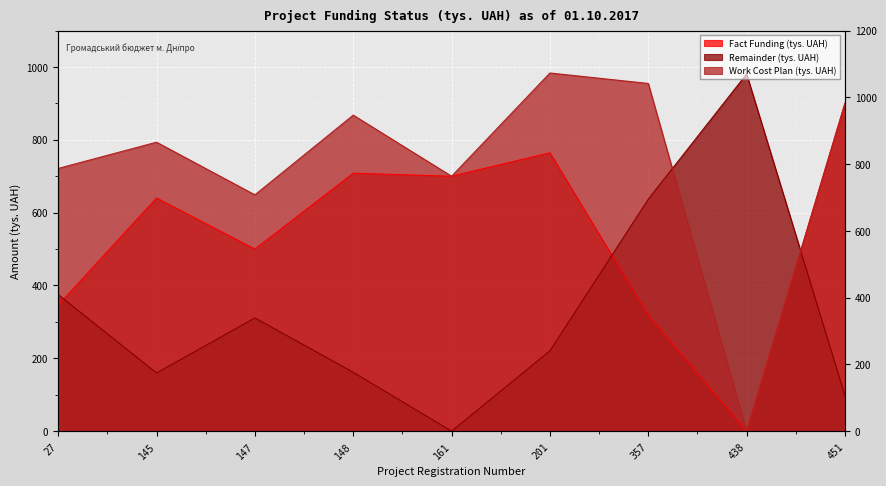

What value does the Work Cost Plan (tys. UAH) series have at 357?

954.7